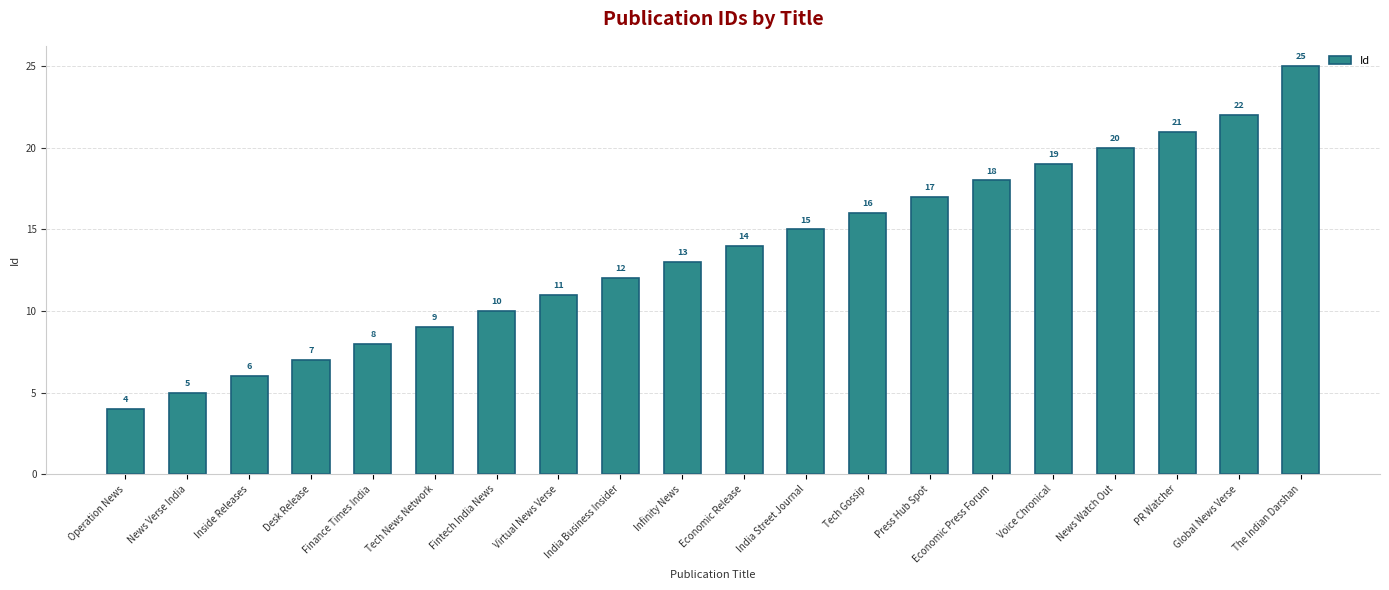

What is the change in value from Tech Gossip to PR Watcher?

+5